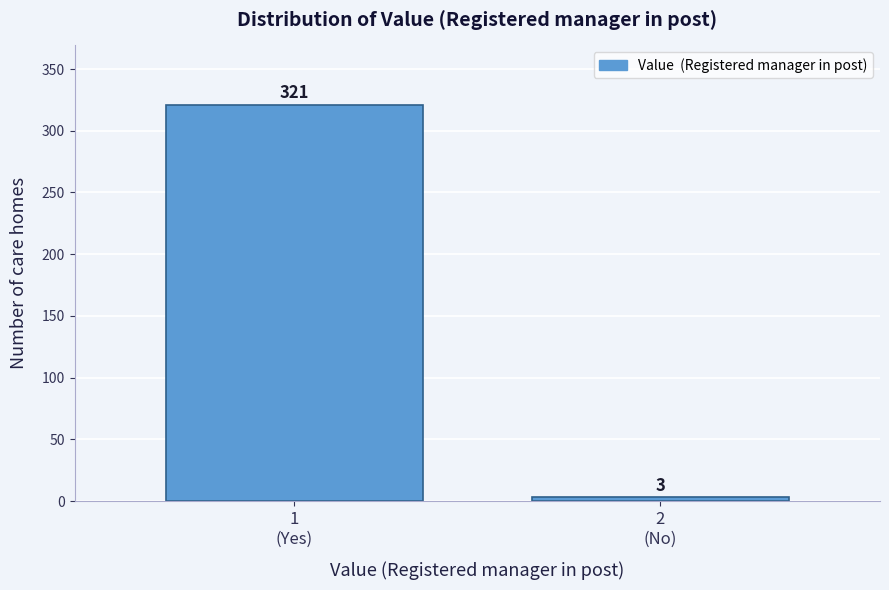

Reading left to right, list all the values displayed in this chart.

321	3